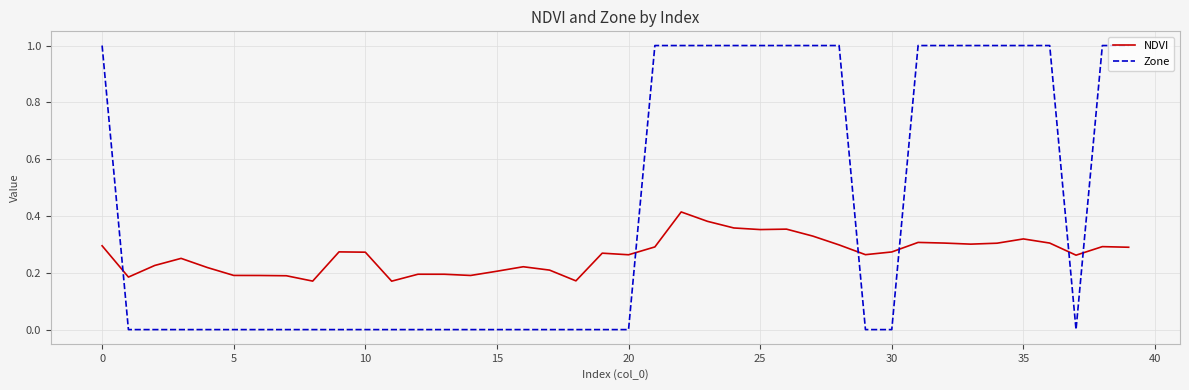

List the series in order of their overall mean, lowest first.

NDVI, Zone